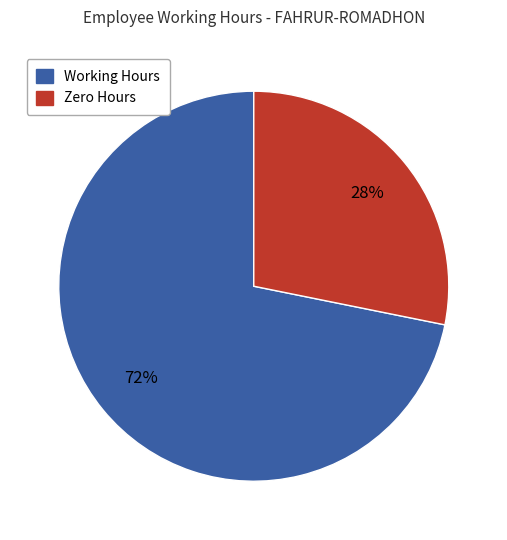

Does any single category account for the majority?

Yes